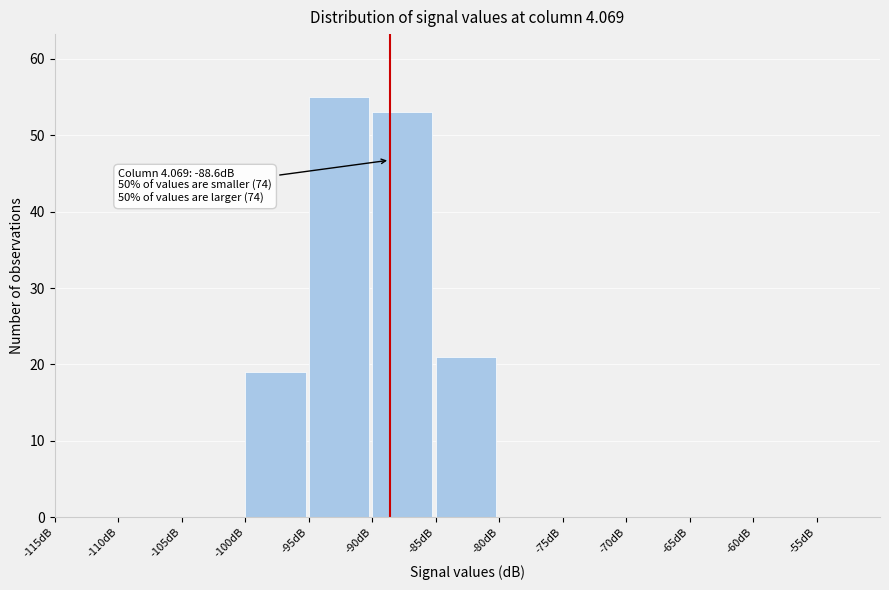

Over which range of the x-axis is the bar tallest?

-95 to -90